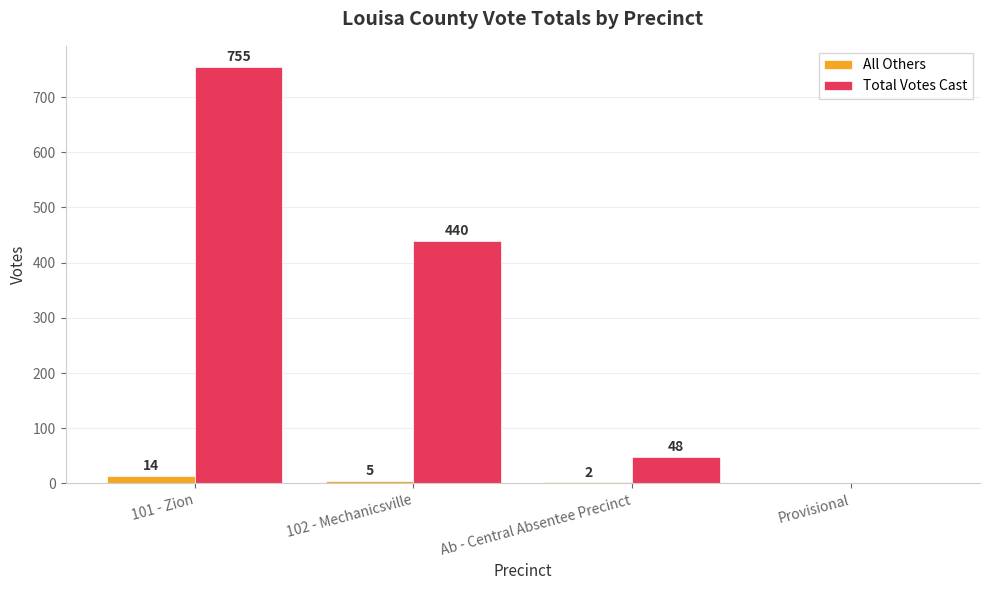

How many All Others values are between 2 and 14?

3